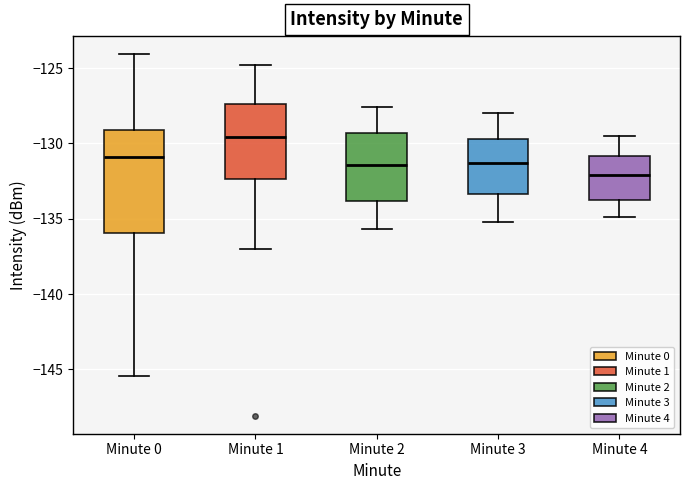

Where does the upper whisker of the box for Minute 0 end on the y-axis? The values are not printed on the chart, so give them approximately, as read against the axis.

-124.0